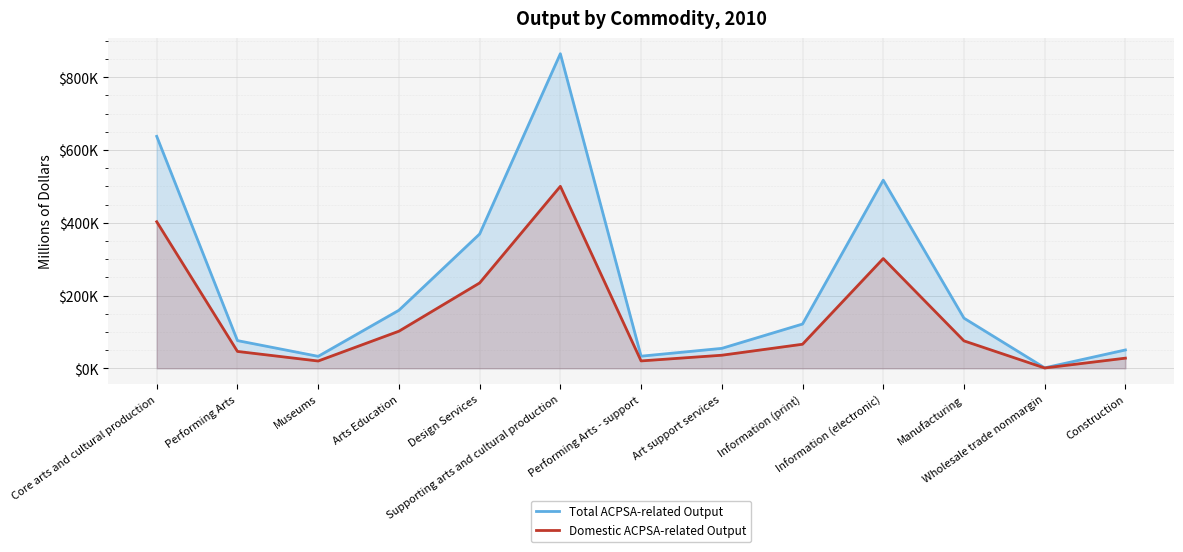

Rank the series by their maximum value, from lowest to highest.

Domestic ACPSA-related Output, Total ACPSA-related Output